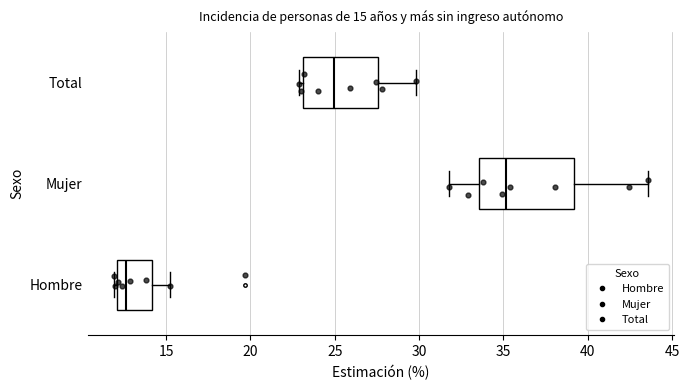

Which box's median line is the furthest to the right?

Mujer